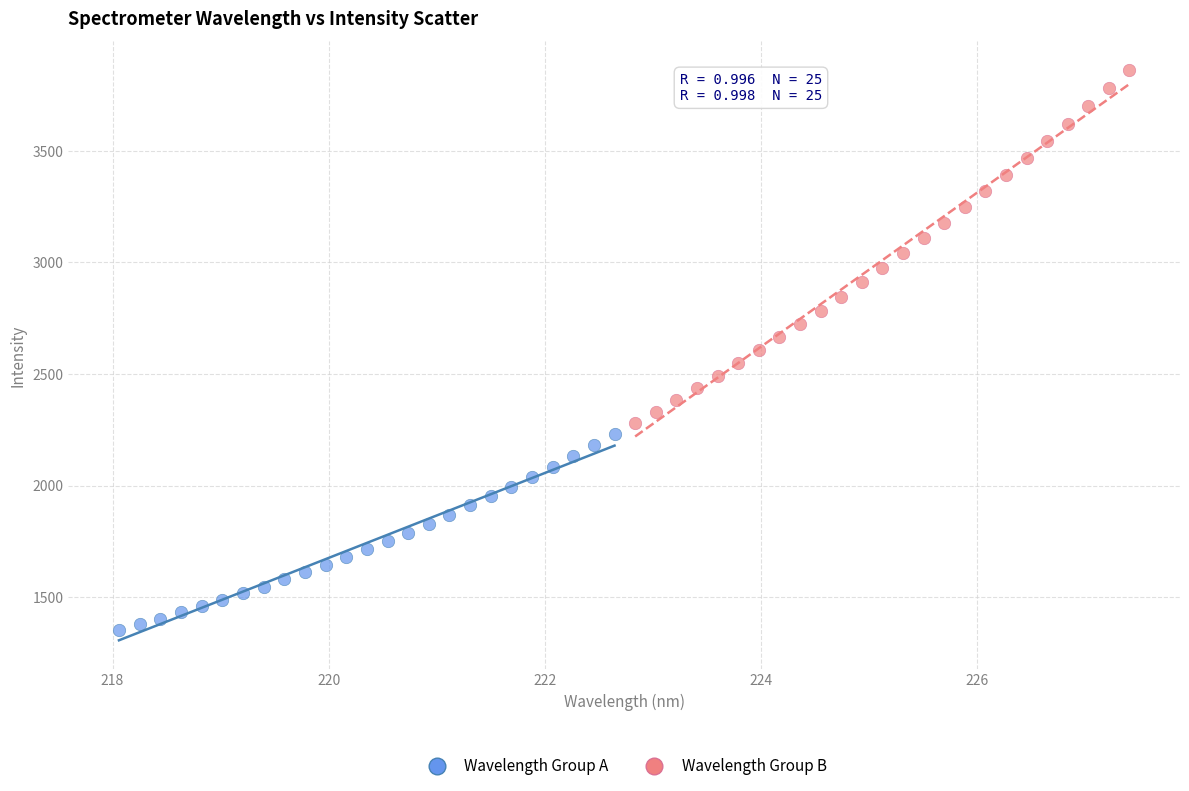

Which series has the largest Y range (max minus min)?

Wavelength Group B